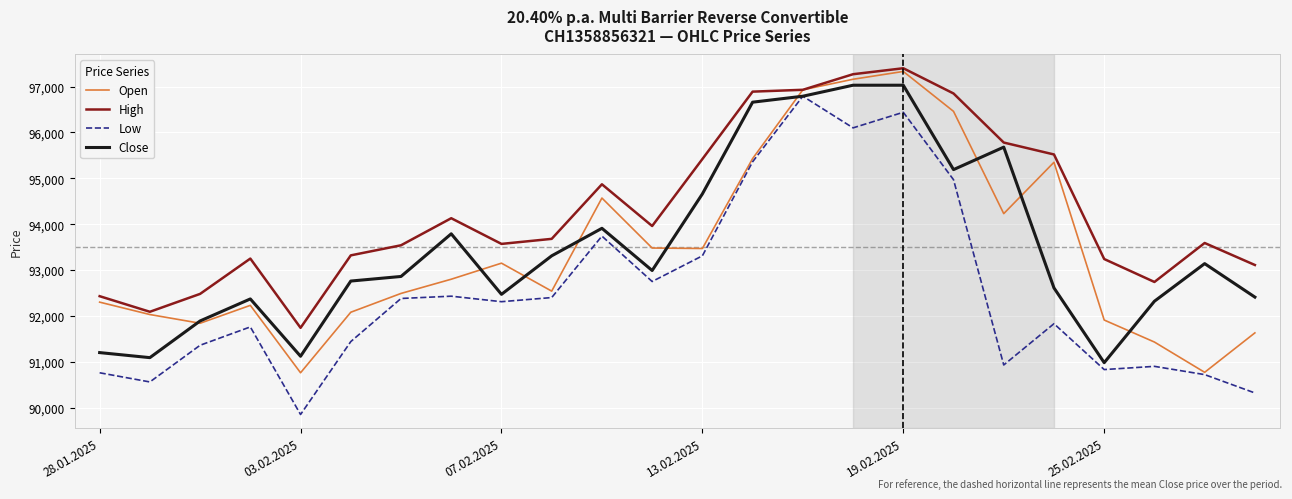

True or false: Close and High intersect in this chart.

False